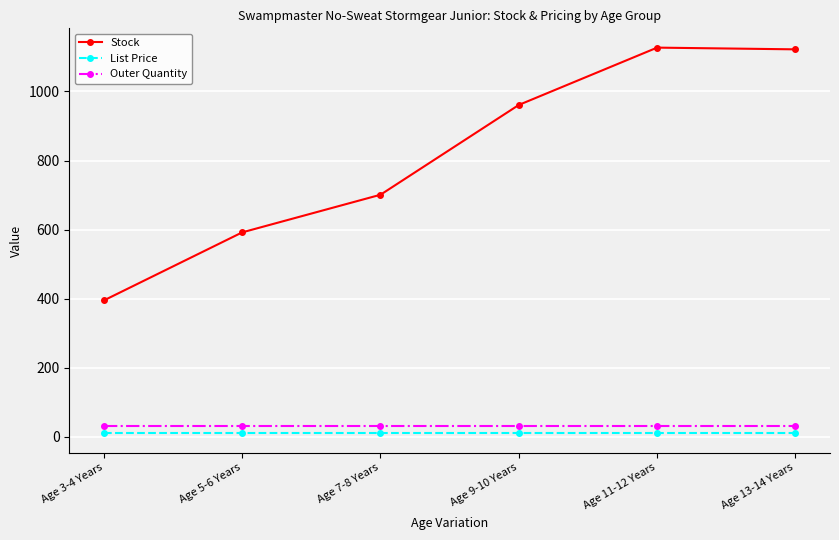

Which series has the largest total across all categories?

Stock